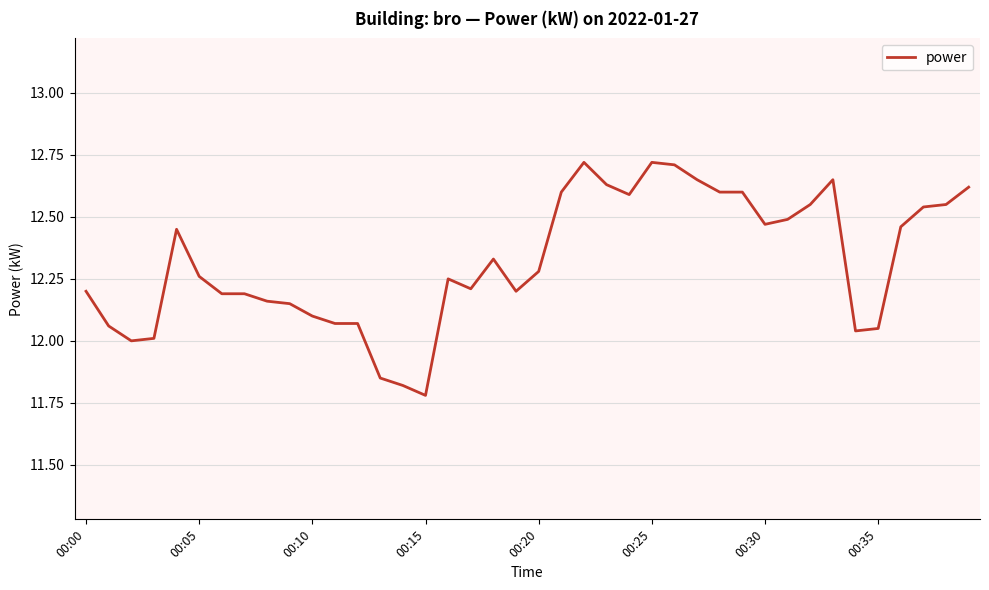

What is the difference between the maximum and minimum values?

0.9